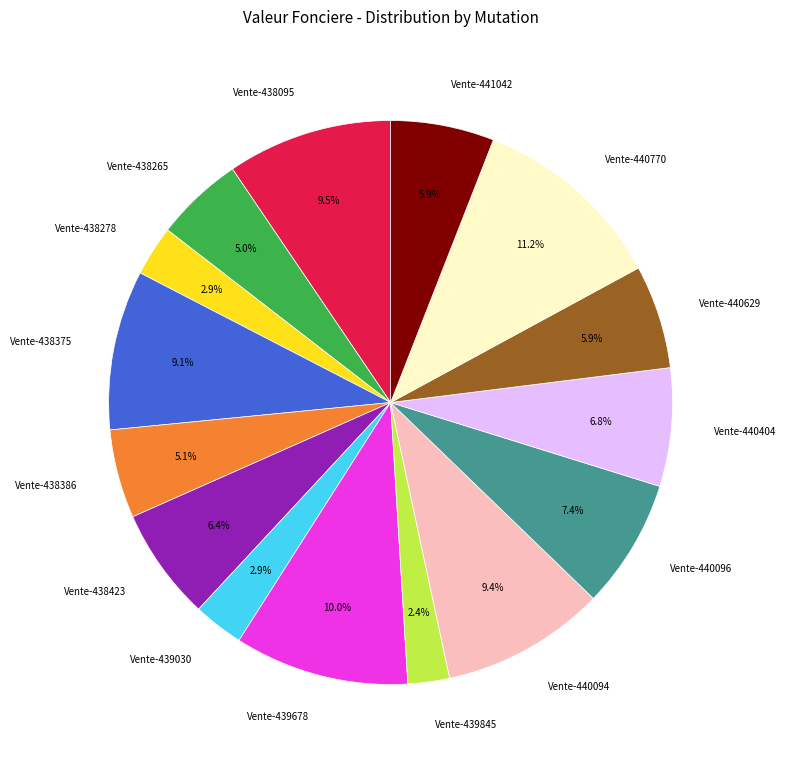

How many slices are in this pie chart?

15